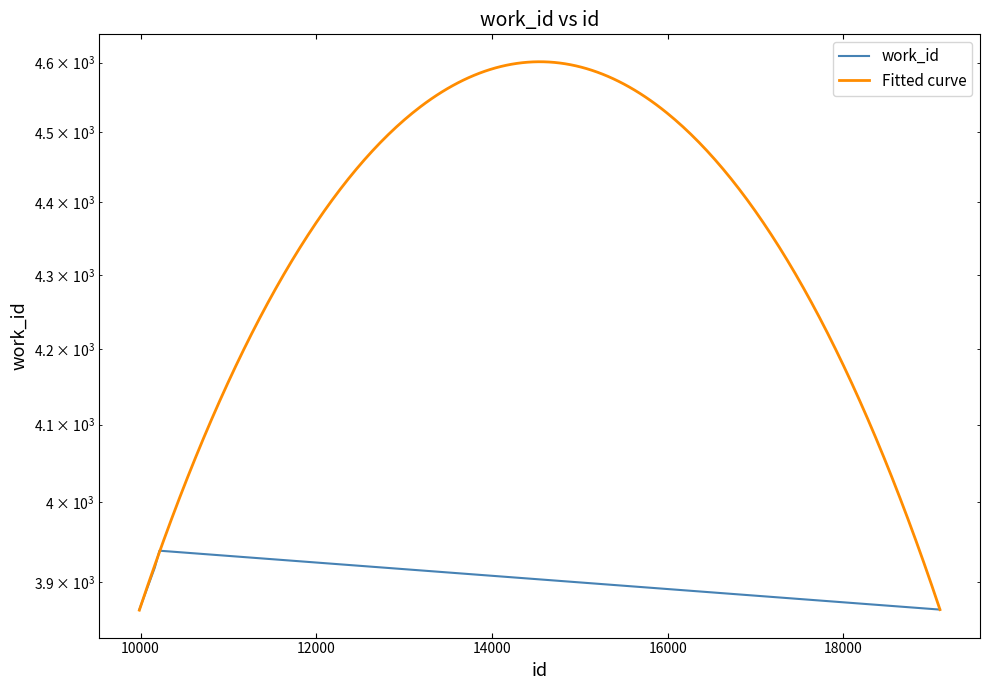

What value does the data have at 9986?

3866